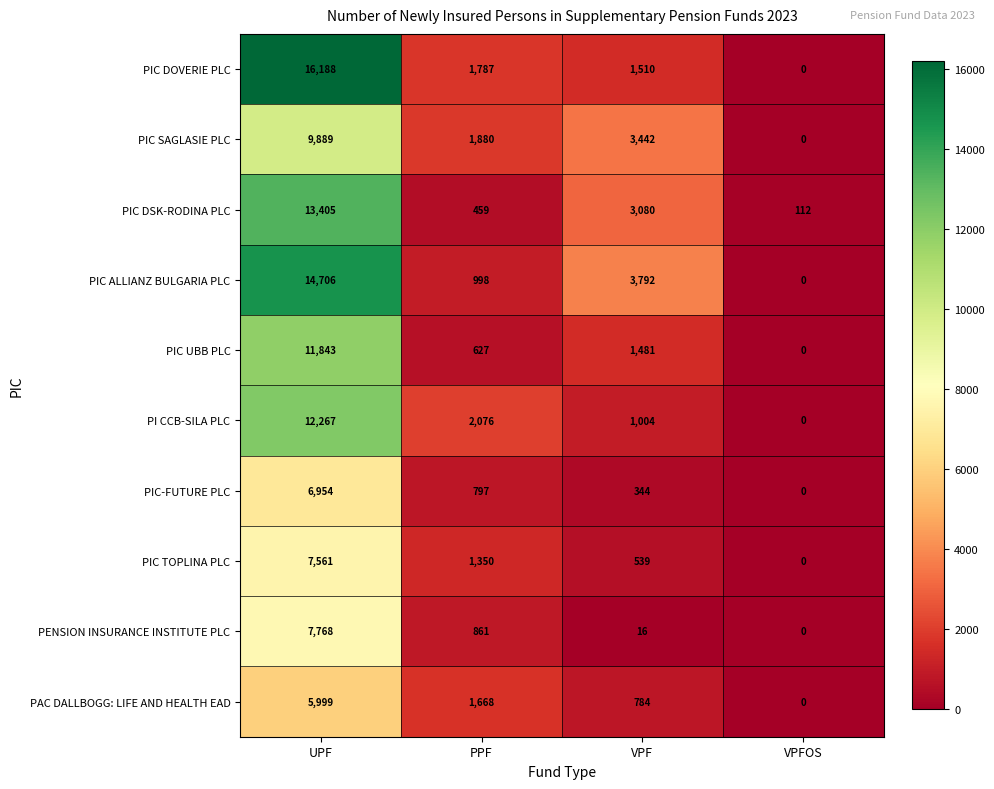

Which series changed the most between UPF and PPF?

PIC DOVERIE PLC